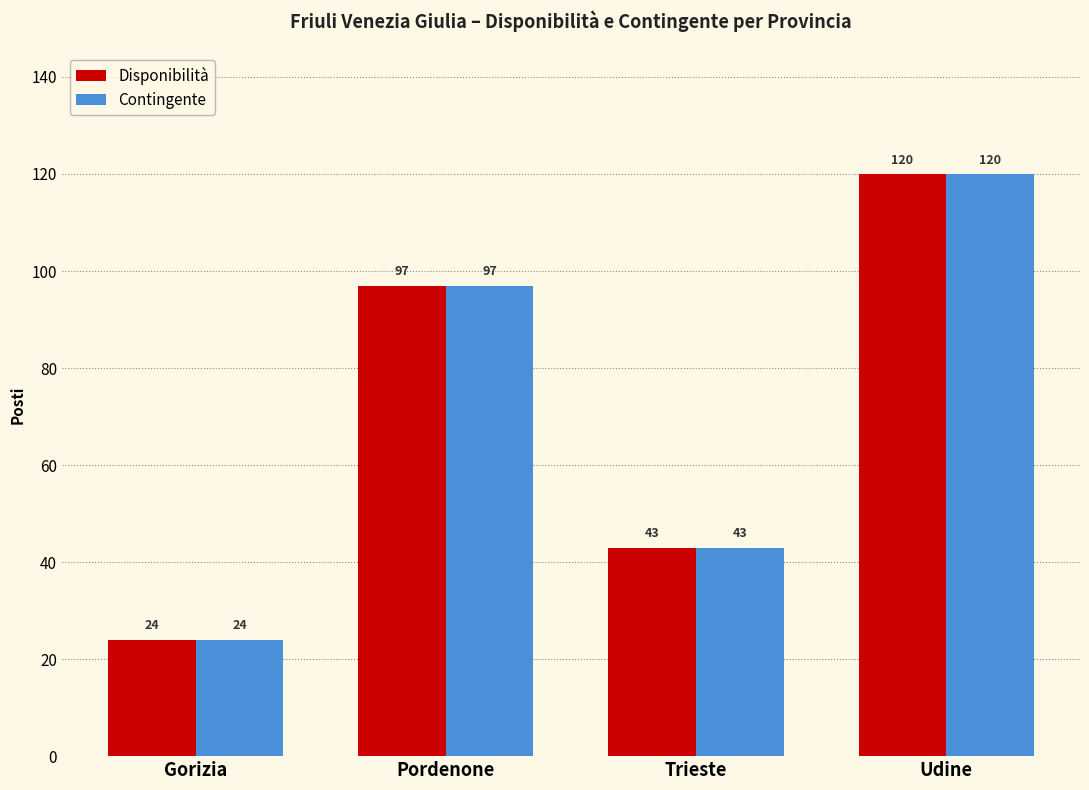

What is the average value of the Disponibilità series?

71